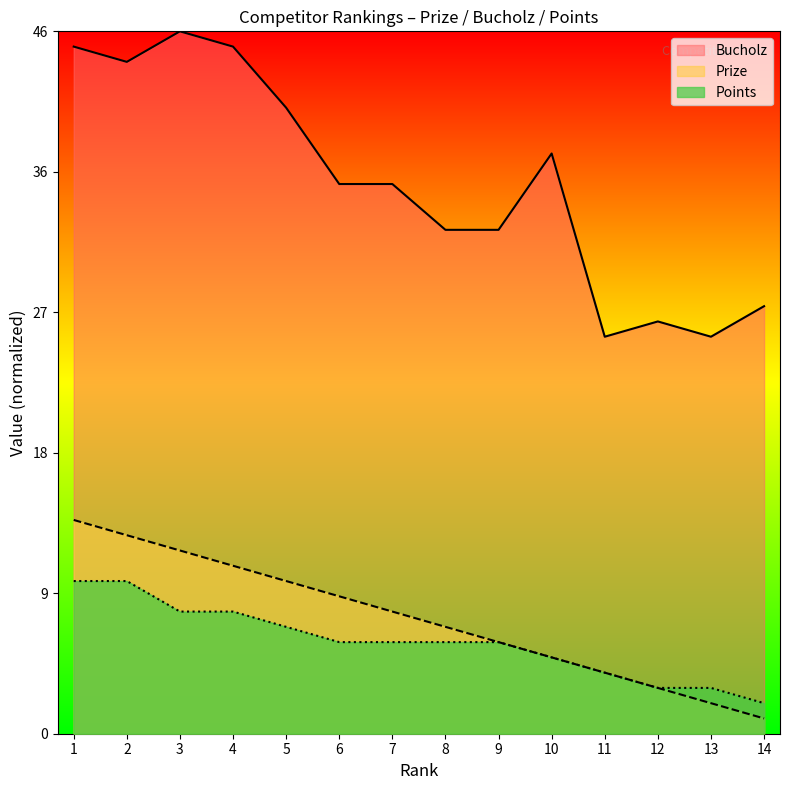

True or false: Prize and Points cross at least once.

False